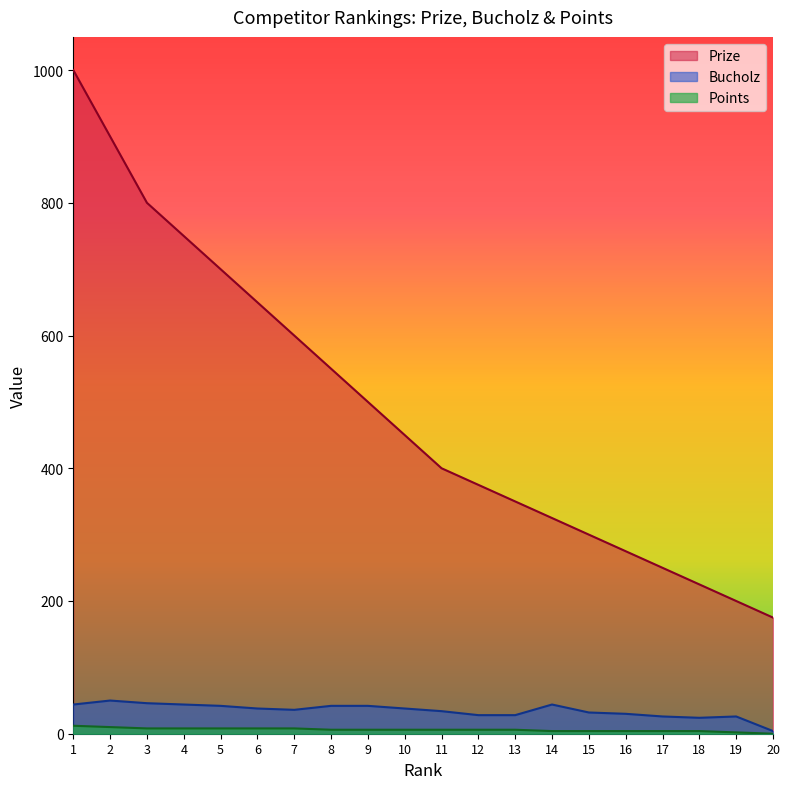

True or false: Bucholz has a value of 41 at 12.

False